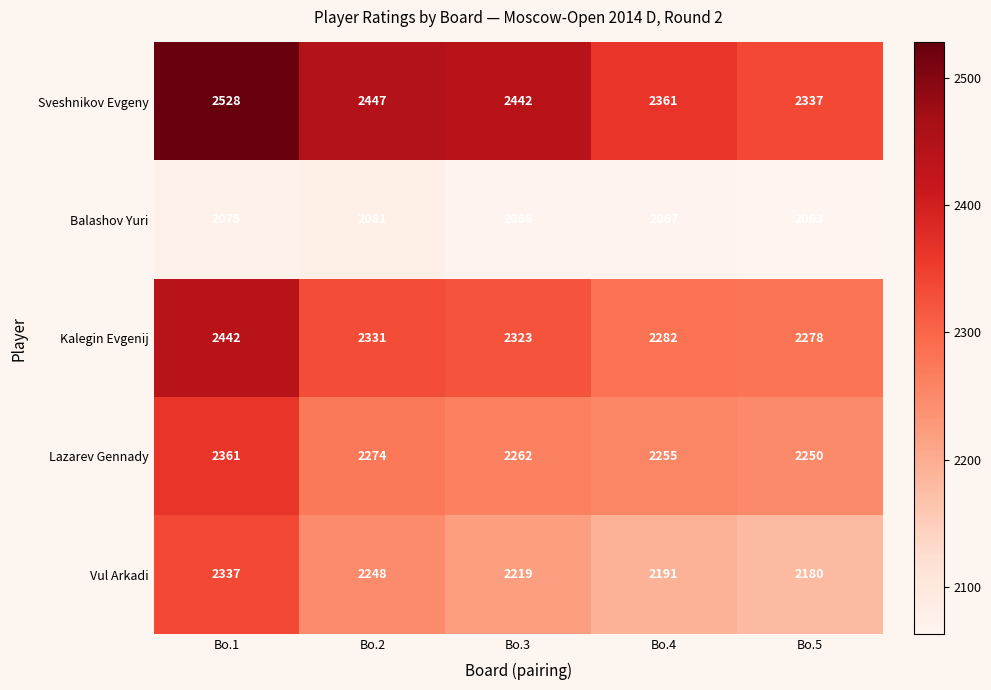

What is the difference between the highest and lowest values at Bo.3?

374